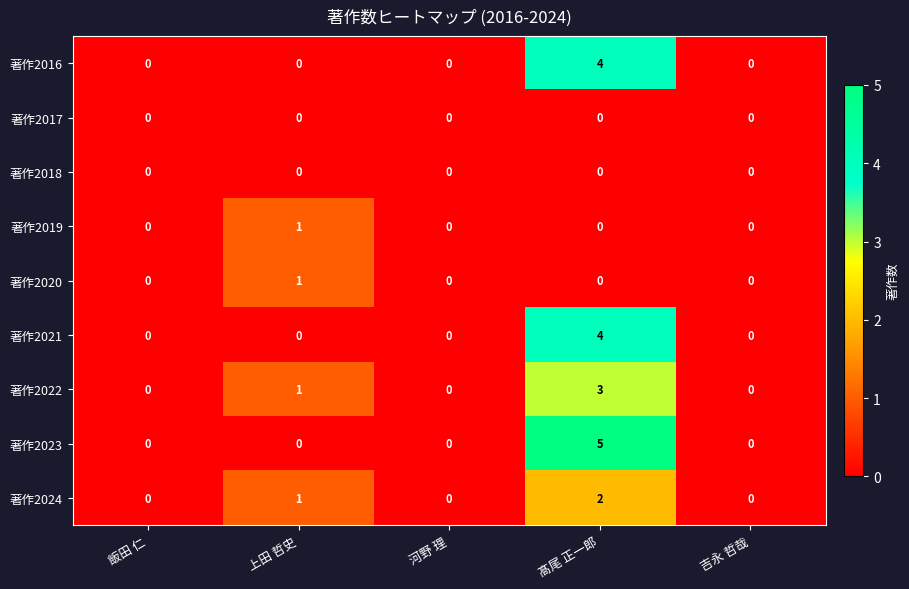

Is the value of 著作2024 at 髙尾 正一郎 greater than the value of 著作2016 at 上田 哲史?

Yes